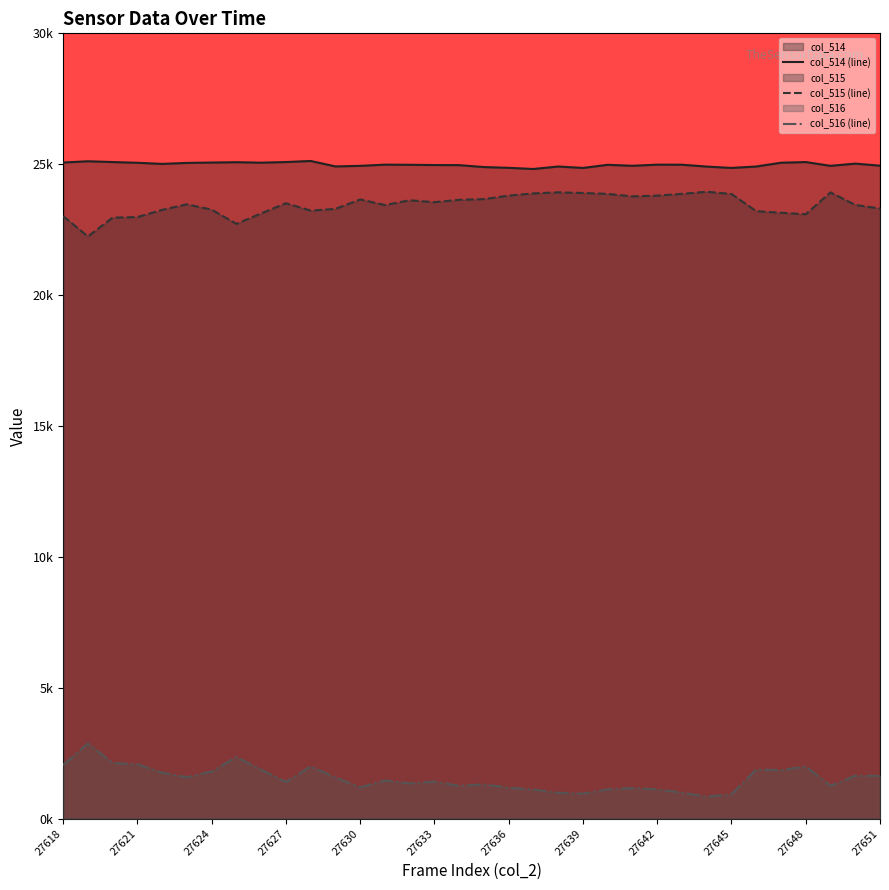

What is the value of the col_515 (line) point at the 1st from the left?

23.0